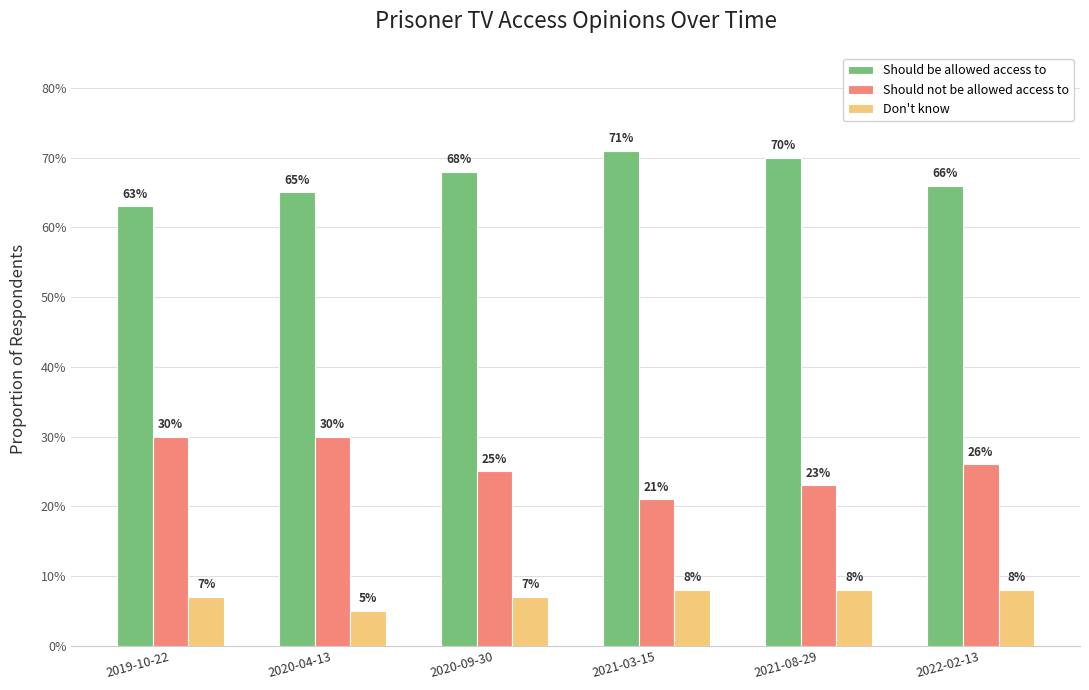

What are all the series names shown in the legend?

Should be allowed access to, Should not be allowed access to, Don't know